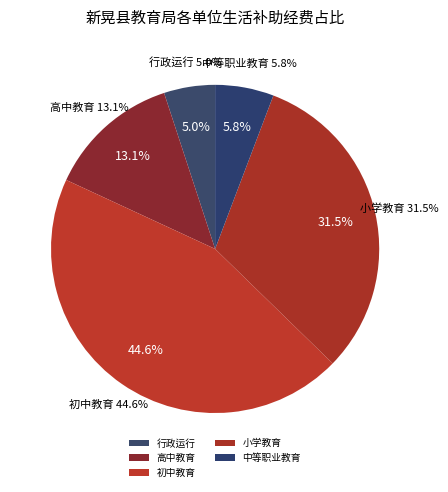

What percentage is the 新晃侗族自治县第一中学 slice, to the nearest percent?

13%